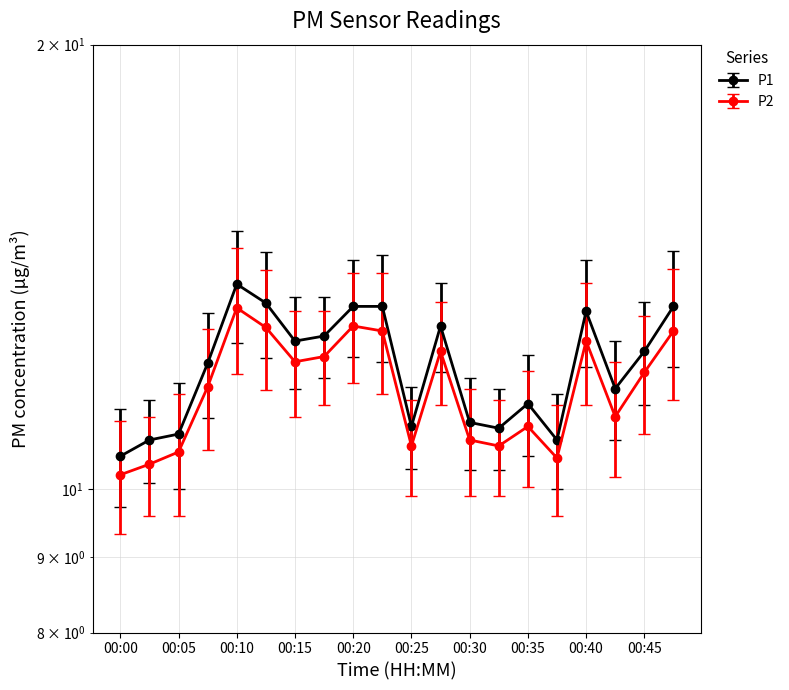

Rank the series by their average value, from highest to lowest.

P1, P2